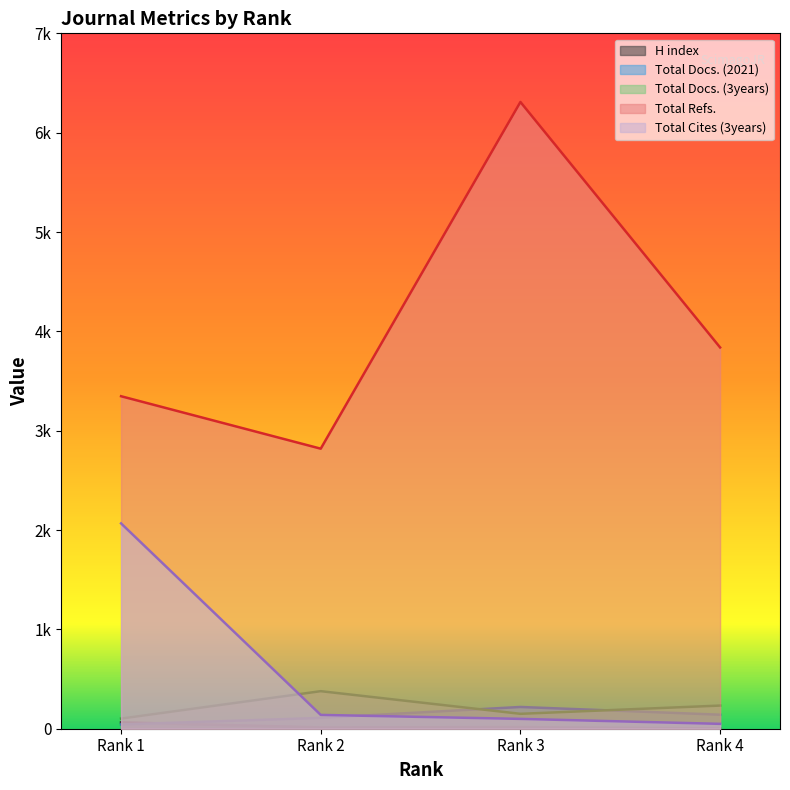

How many Total Docs. (3years) values are between 150 and 378?

3